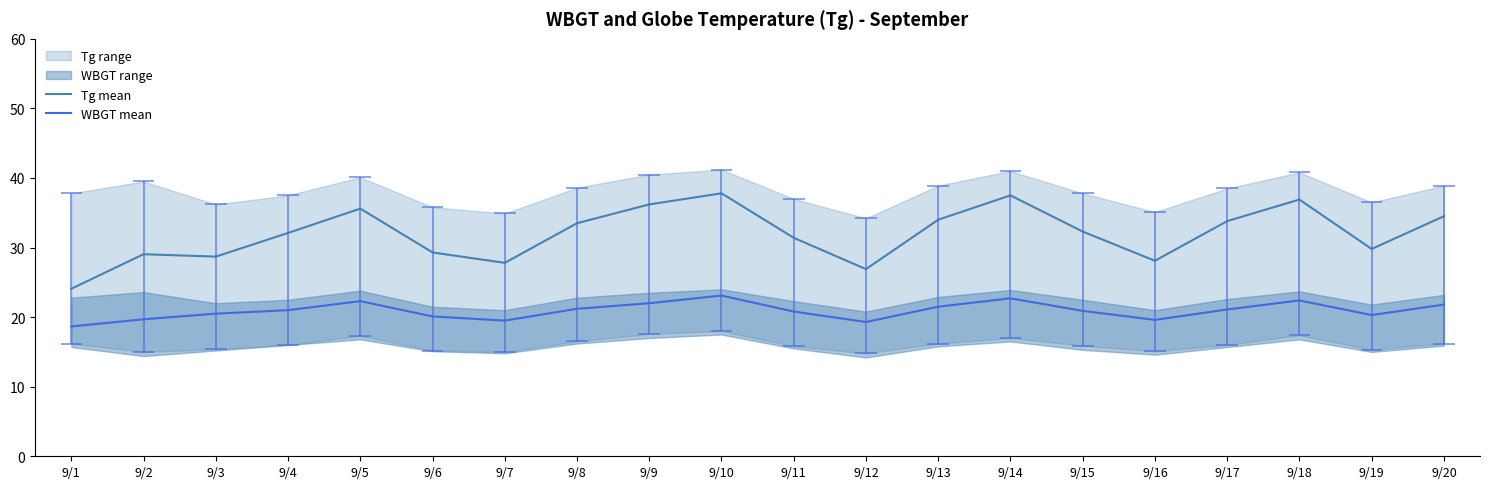

At which label is WBGT mean closest to 20?

9/6